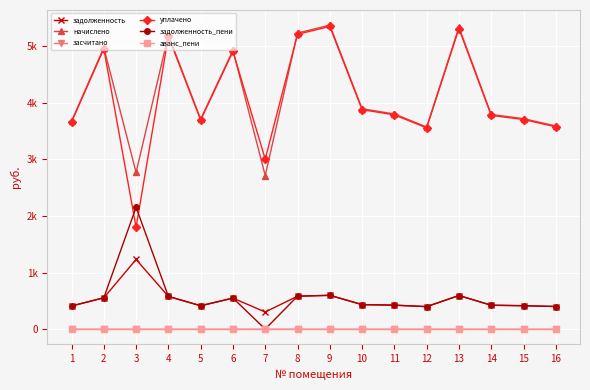

Reading left to right, what are all the values shown in this chart?

задолженность: 1=408.4	2=553.0	3=1231.2	4=577.6	5=412.4	6=547.9	7=301.6	8=581.8	9=597.1	10=433.0	11=422.7	12=397.1	13=593.0	14=421.7	15=413.5	16=399.1
начислено: 1=3675.2	2=4977.1	3=2770.2	4=5198.8	5=3712.1	6=4930.9	7=2714.8	8=5235.7	9=5374.2	10=3896.7	11=3804.4	12=3573.5	13=5337.3	14=3795.2	15=3721.3	16=3592.0
засчитано: 1=0.0	2=0.0	3=0.0	4=0.0	5=0.0	6=0.0	7=0.0	8=0.0	9=0.0	10=0.0	11=0.0	12=0.0	13=0.0	14=0.0	15=0.0	16=0.0
уплачено: 1=3659.6	2=4956.1	3=1800.0	4=5176.8	5=3696.4	6=4910.1	7=3005.7	8=5213.9	9=5351.5	10=3880.4	11=3788.3	12=3558.4	13=5314.7	14=3779.2	15=3706.0	16=3576.8
задолженность_пени: 1=408.4	2=553.0	3=2154.6	4=577.6	5=412.4	6=547.9	7=0.0	8=581.4	9=597.1	10=432.9	11=422.7	12=397.1	13=593.0	14=421.7	15=413.1	16=399.1
аванс_пени: 1=0.0	2=0.0	3=0.0	4=0.0	5=0.0	6=0.0	7=0.7	8=0.0	9=0.0	10=0.0	11=0.0	12=0.0	13=0.0	14=0.0	15=0.0	16=0.0